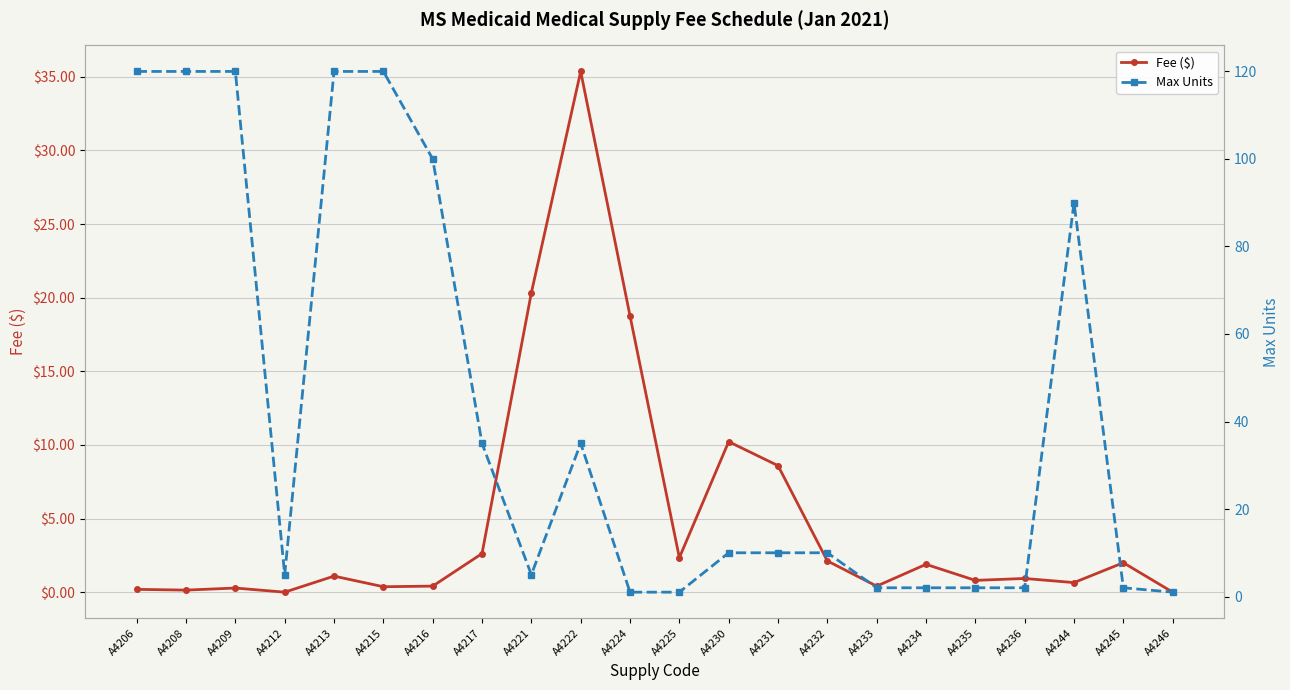

The Max Units series shows 10.0 at A4230. True or false?

True